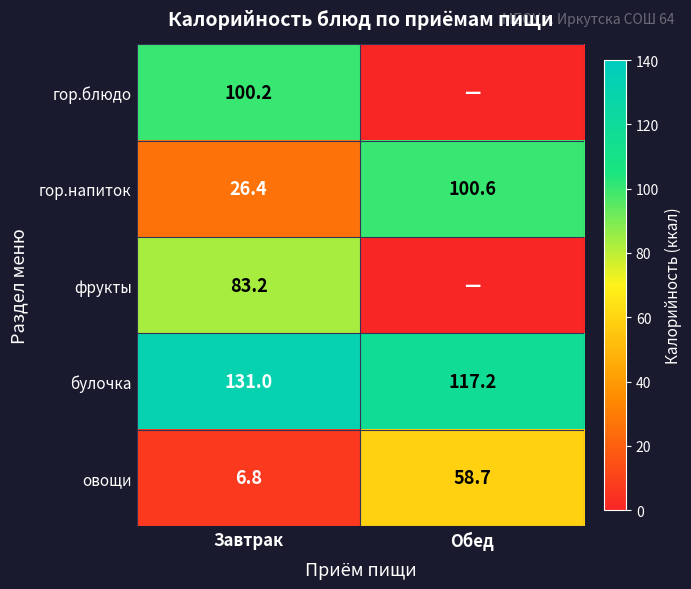

Is the value of булочка at Завтрак greater than the value of гор.напиток at Завтрак?

Yes